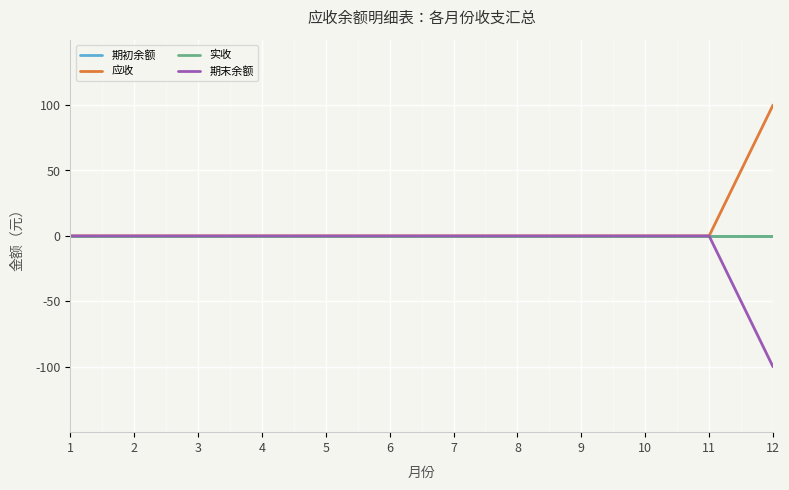

What is the smallest value displayed?

-100